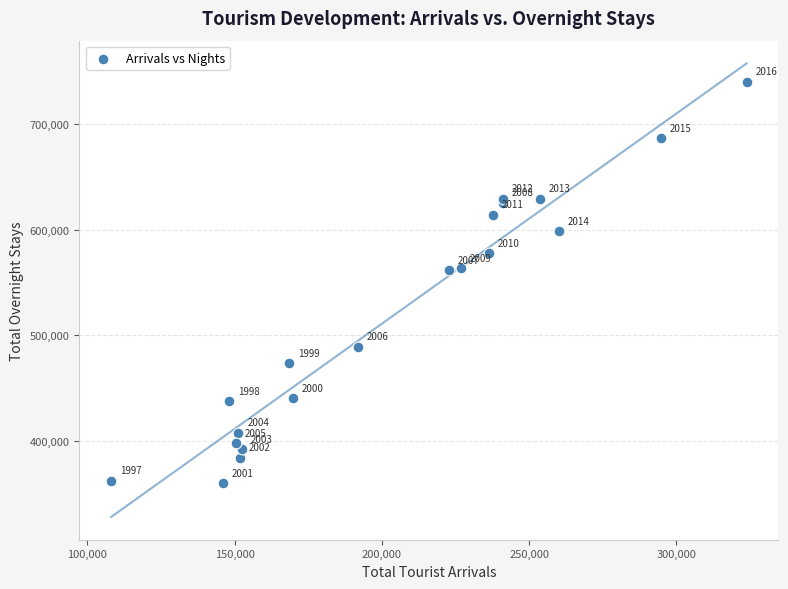

What Y value in the scatter plot is closest to 550245?

561995